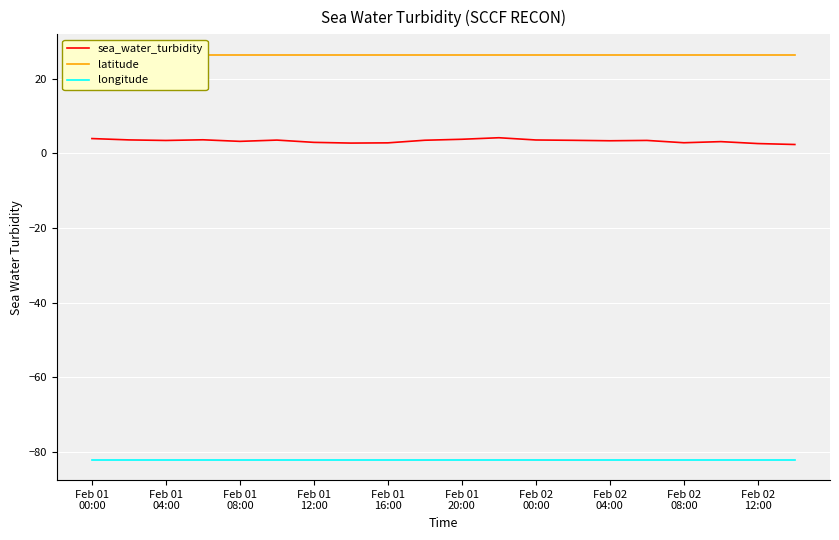

True or false: longitude and sea_water_turbidity intersect in this chart.

False